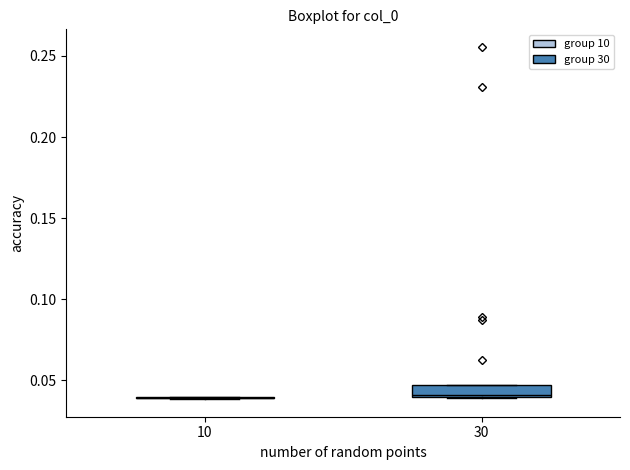

Where is the upper edge of the box at x = 30 on the y-axis? The values are not printed on the chart, so give them approximately, as read against the axis.

0.045